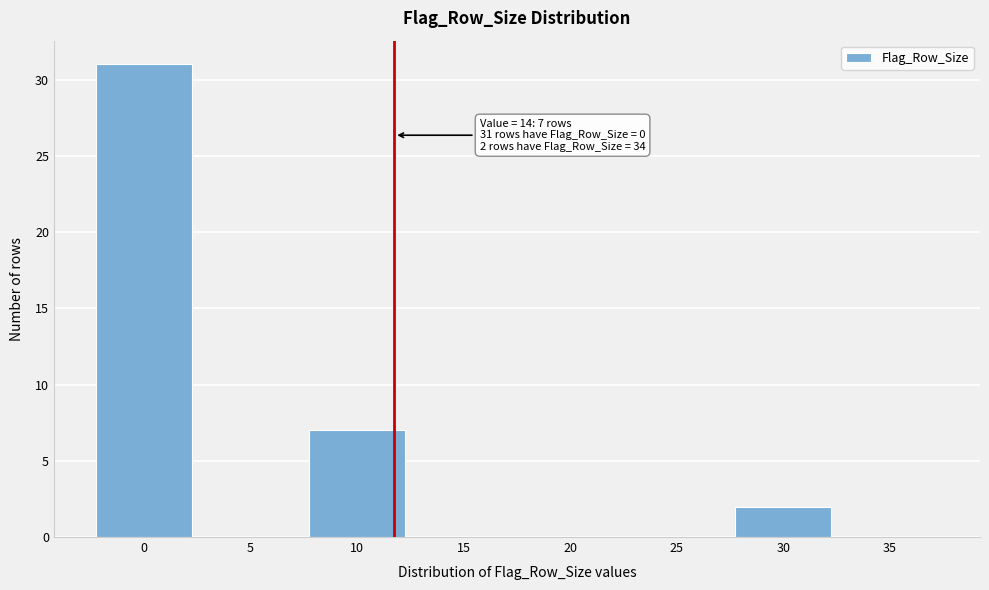

Reading left to right, list all the values displayed in this chart.

0=31	5=0	10=7	15=0	20=0	25=0	30=2	35=0